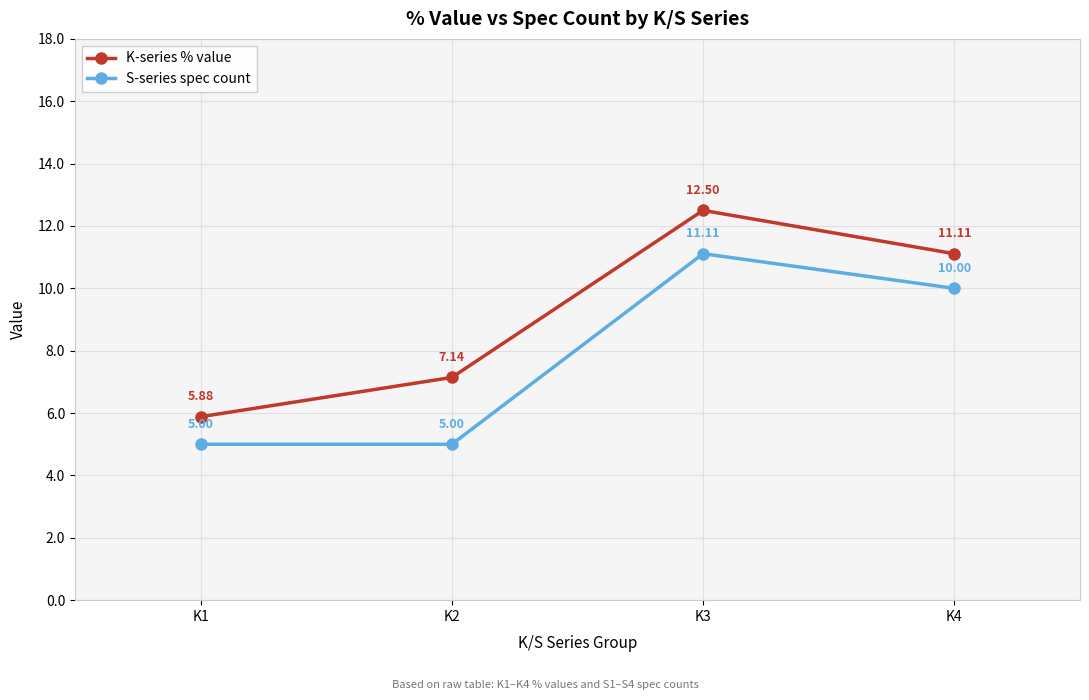

Which series has the largest range (max minus min)?

K-series % value